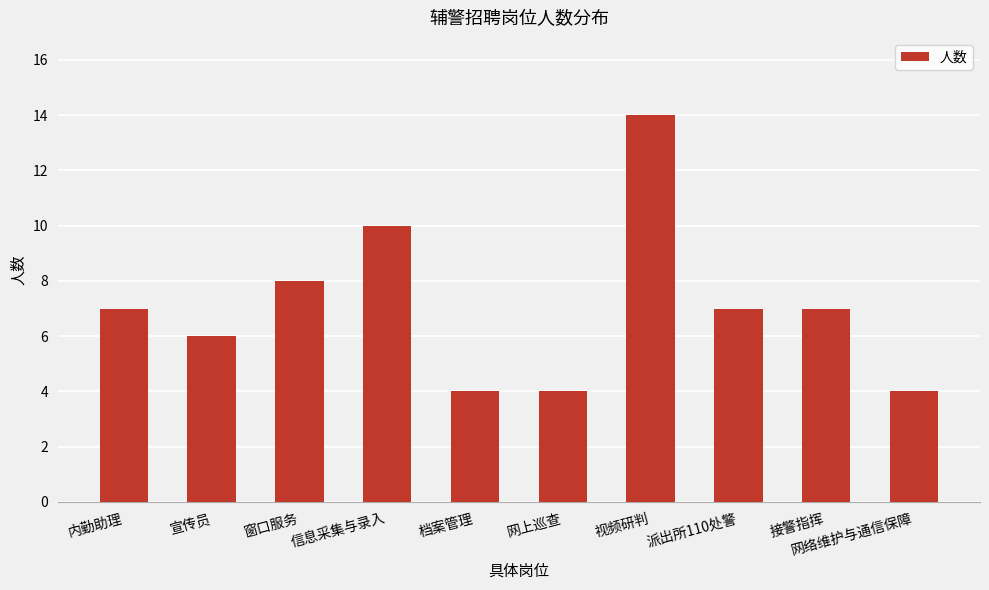

Reading left to right, transcribe all the data shown in this chart.

内勤助理=7	宣传员=6	窗口服务=8	信息采集与录入=10	档案管理=4	网上巡查=4	视频研判=14	派出所110处警=7	接警指挥=7	网络维护与通信保障=4